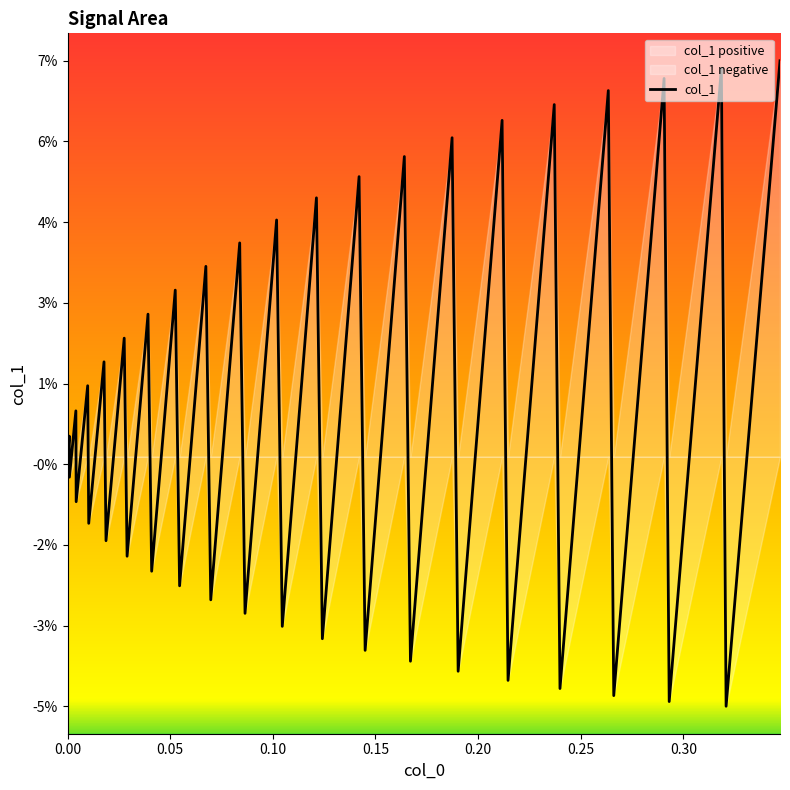

What is the maximum value shown in the chart?

0.1